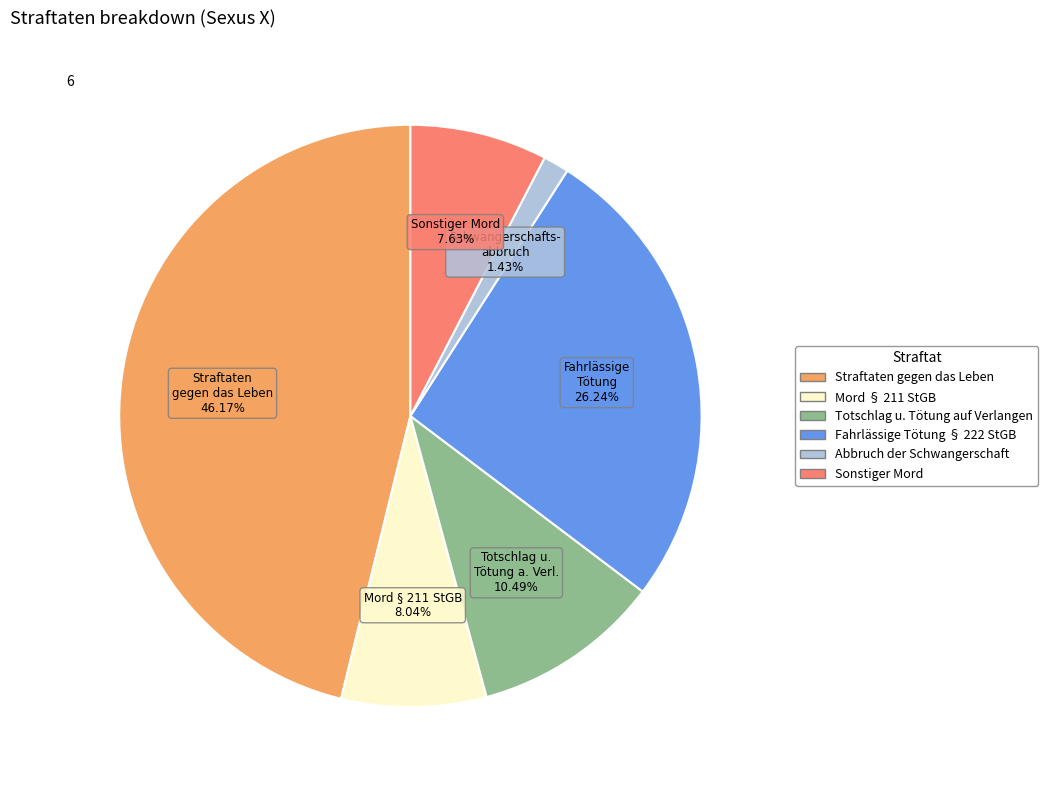

To the nearest percent, what is the average slice percentage?

17%